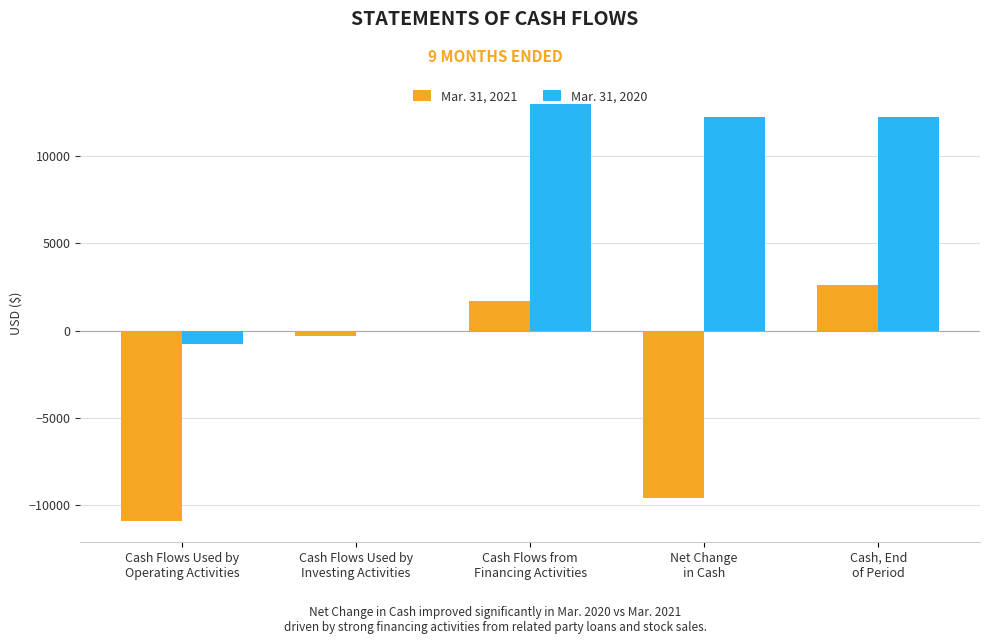

Which series has the largest total across all categories?

Mar. 31, 2020